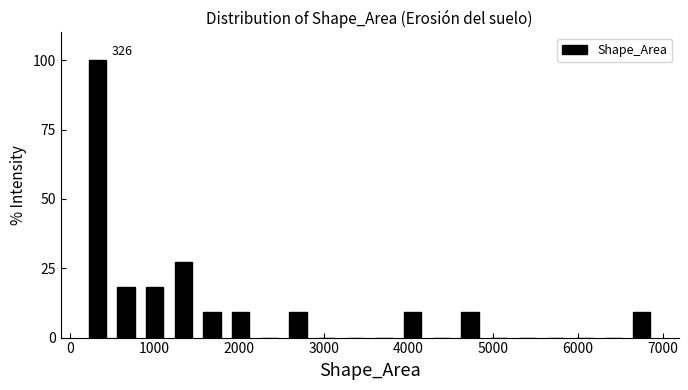

Read against the x-axis, roughly where is the centre of the tallest bar?

300